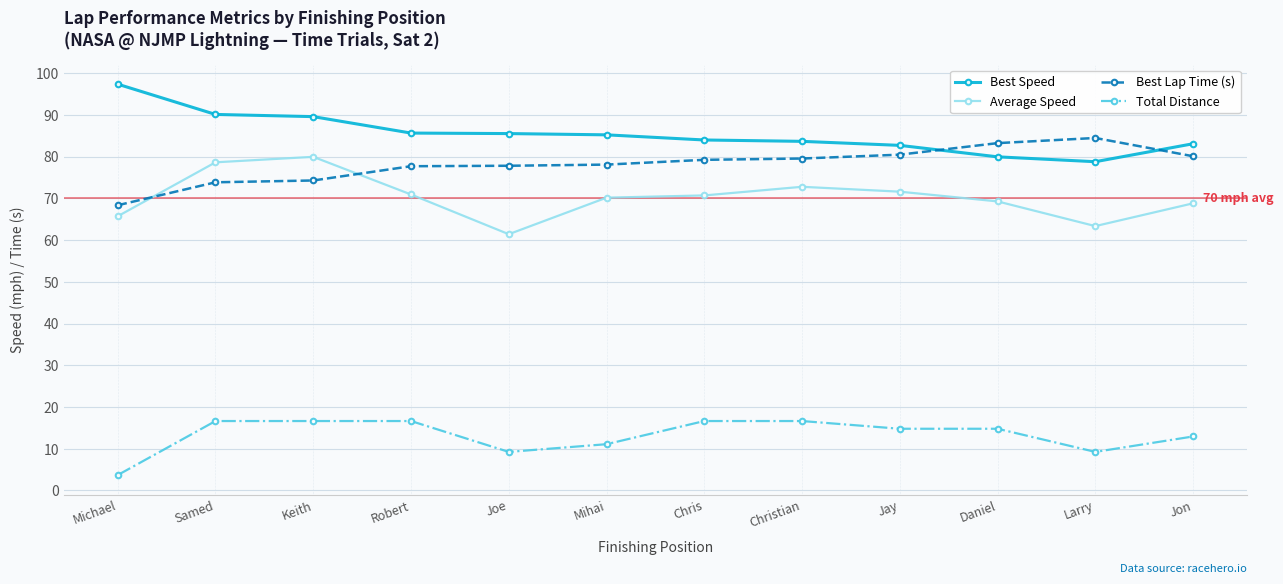

What is the difference between the highest and lowest values at Keith?

73.0